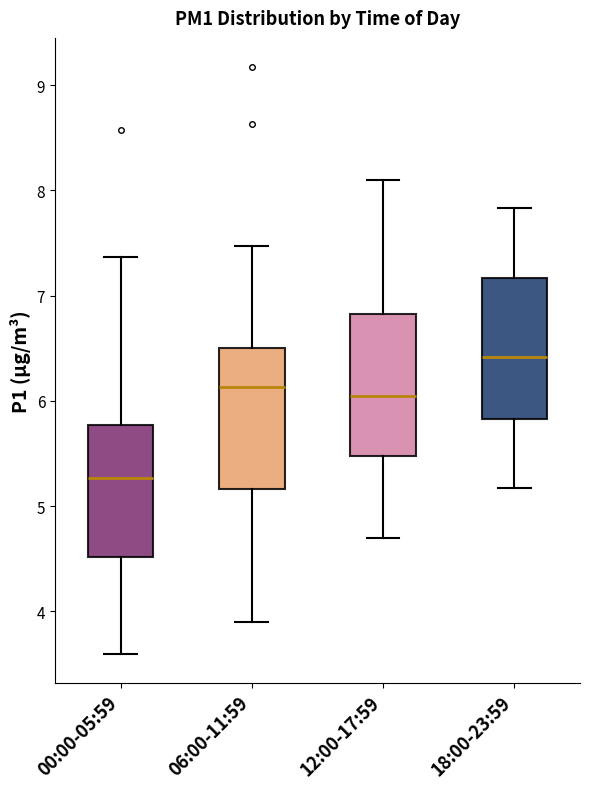

Reading left to right, transcribe this box plot: for each box, give where its median line is, the range the box spans, and where its two whiskers end, as read against the y-axis. The values are not printed on the chart, so give them approximately, as read against the axis.

00:00-05:59: median 5.3, box 4.5 to 5.8, whiskers 3.6 to 7.4
06:00-11:59: median 6.1, box 5.2 to 6.5, whiskers 3.9 to 7.5
12:00-17:59: median 6.1, box 5.5 to 6.8, whiskers 4.7 to 8.1
18:00-23:59: median 6.4, box 5.8 to 7.2, whiskers 5.2 to 7.8